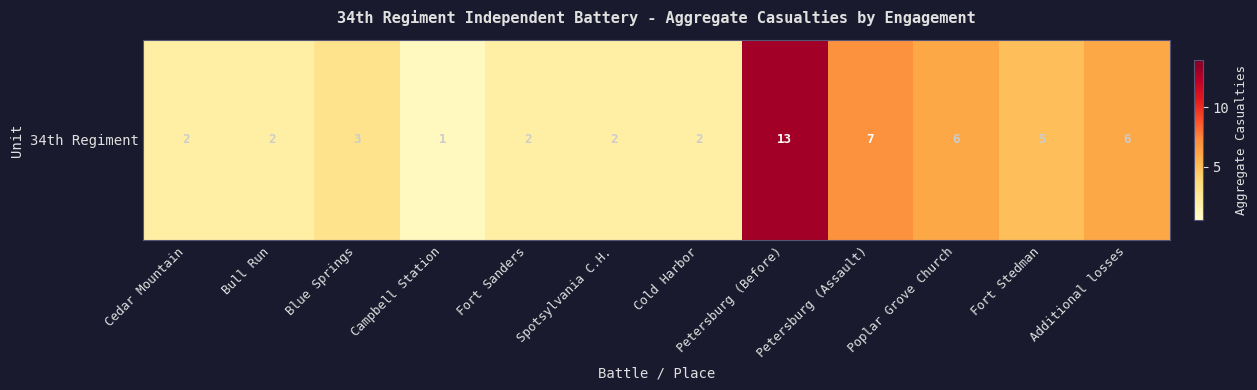

Between Fort Stedman and Blue Springs, which is larger?

Fort Stedman